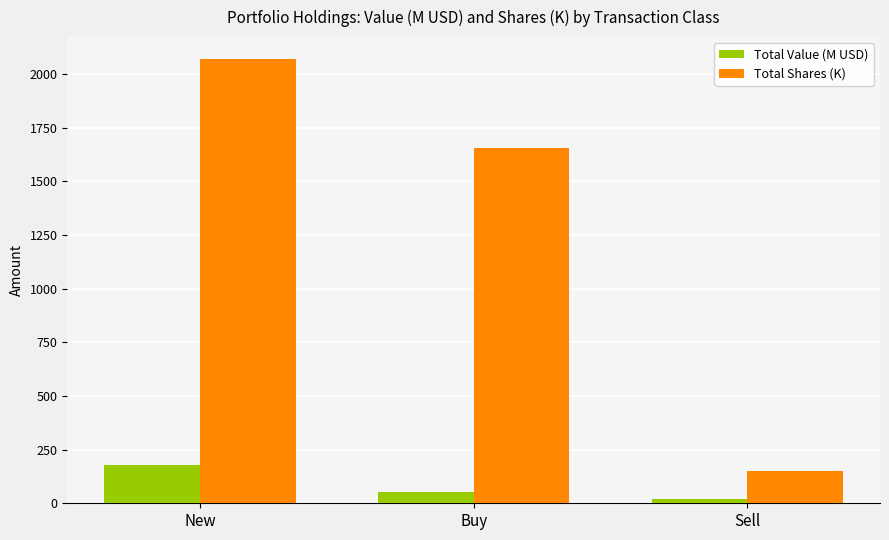

True or false: Total Shares (K) has a value of 1657.0 at Buy.

True